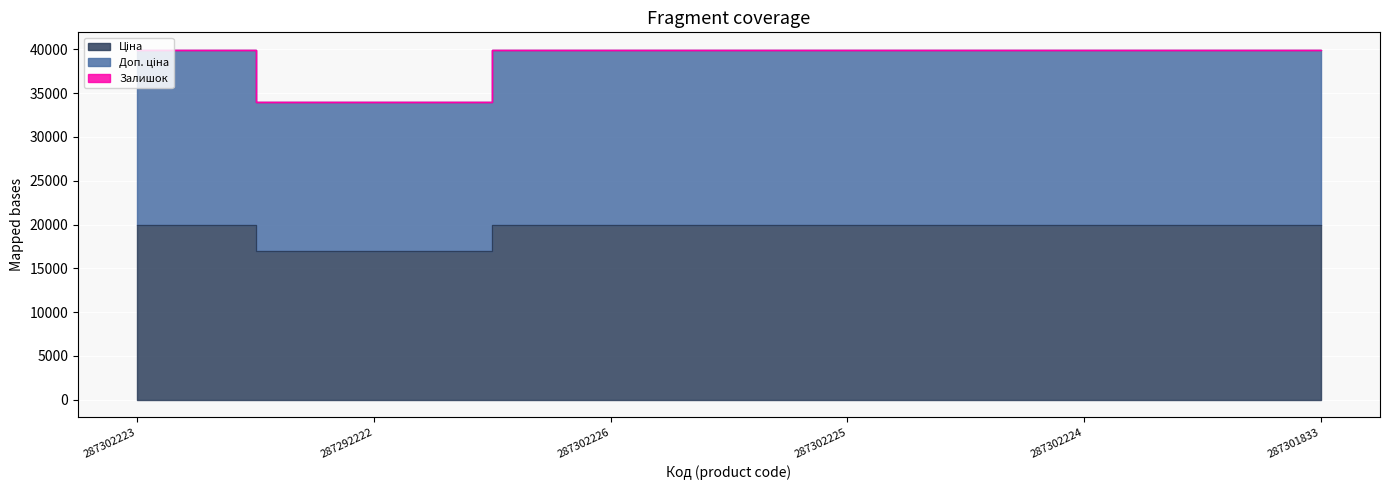

At how many categories does at least one series exceed 25408?

6